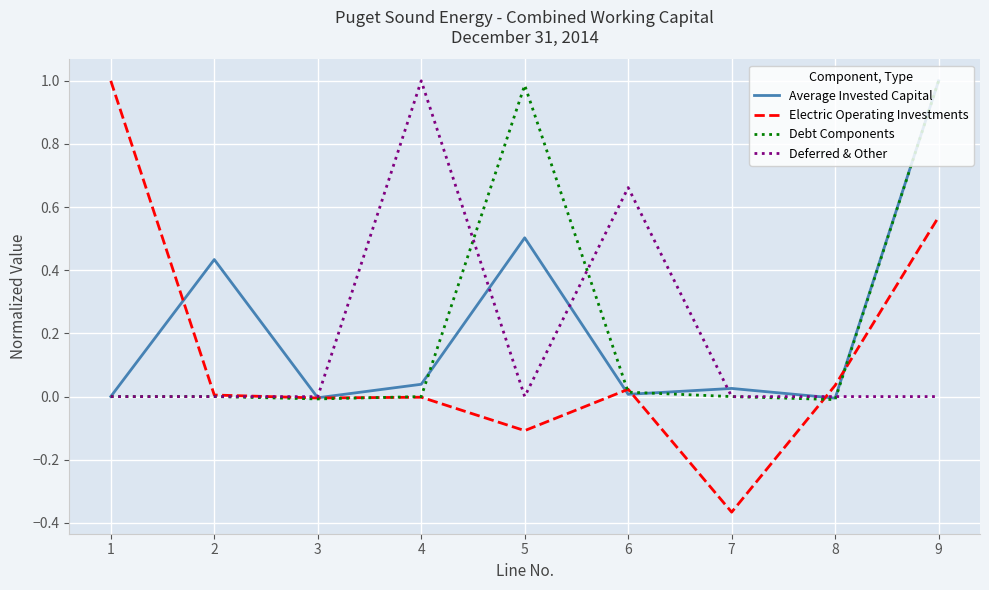

Which series has the largest range (max minus min)?

Electric Operating Investments